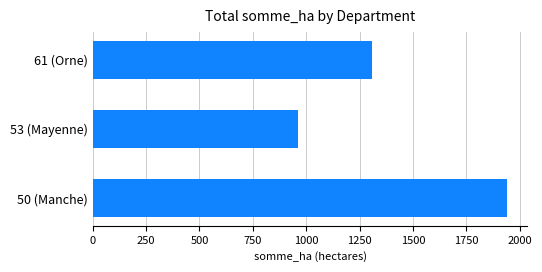

Approximately how many times larger is the value at 50 (Manche) compared to 53 (Mayenne)?

2.0